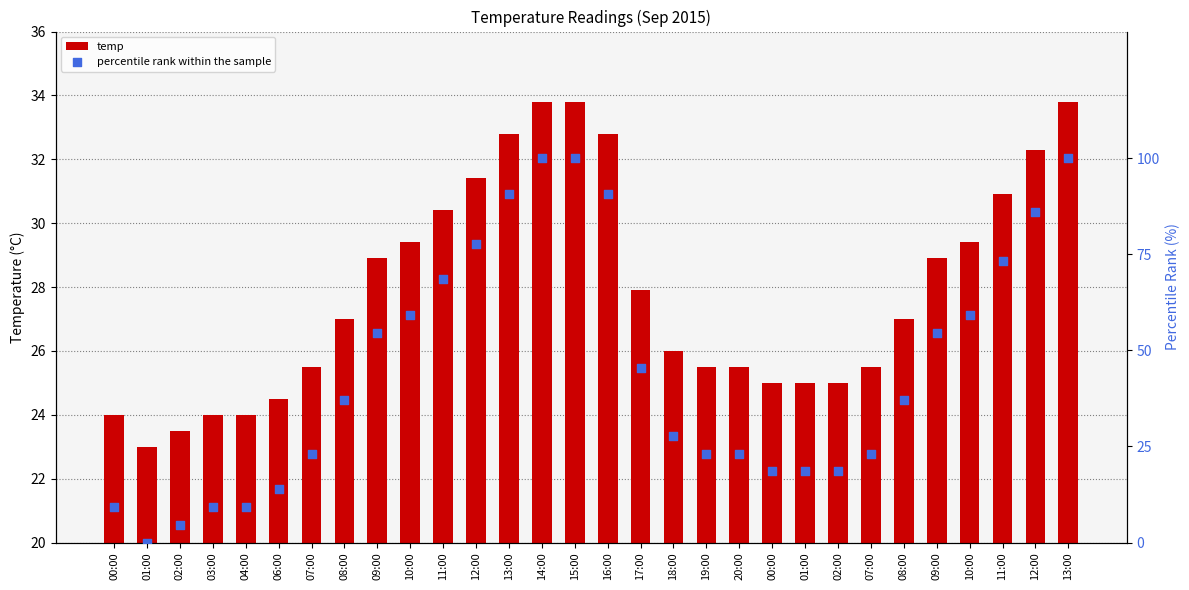

At how many categories does at least one series exceed 10?

30